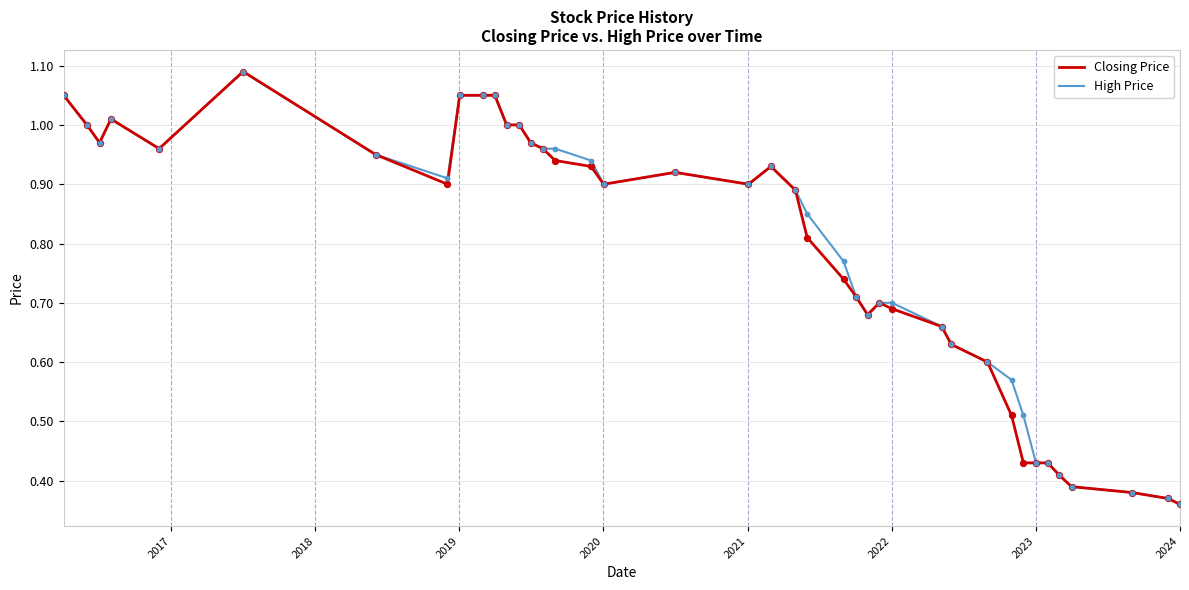

What are all the series names shown in the legend?

Closing Price, High Price